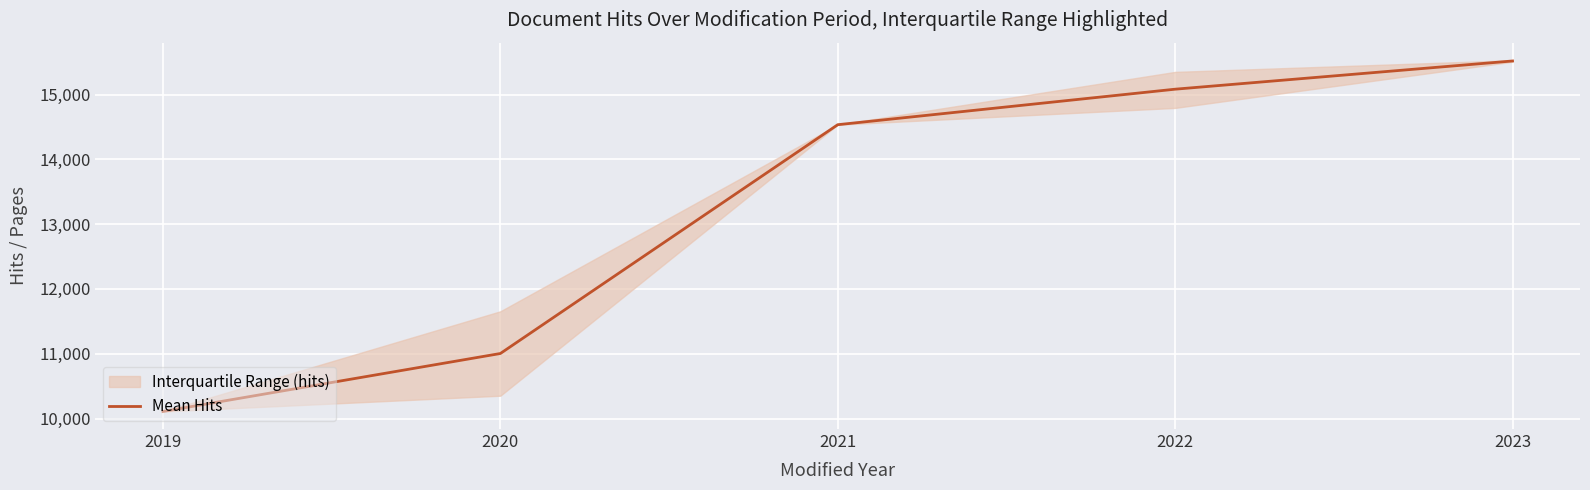

Rank the categories by Mean Hits value from lowest to highest.

2019, 2020, 2021, 2022, 2023